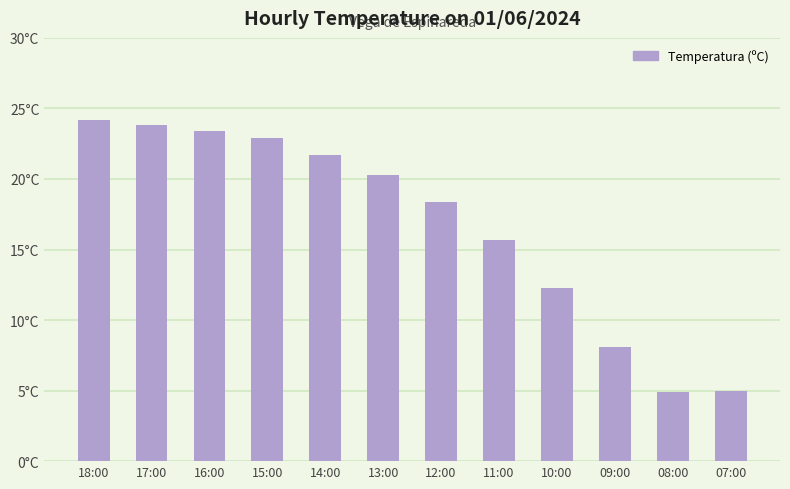

What is the ratio of the value at 16:00 to the value at 14:00?

1.1